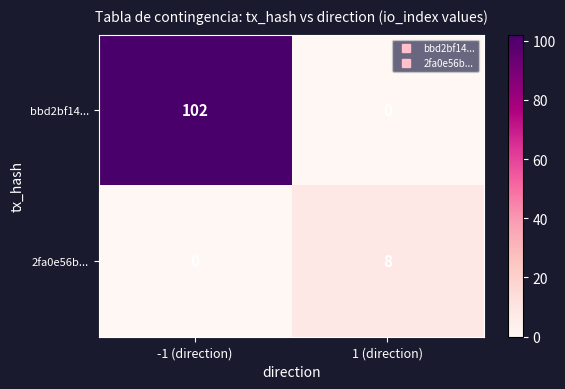

Count the number of data series in this chart.

2